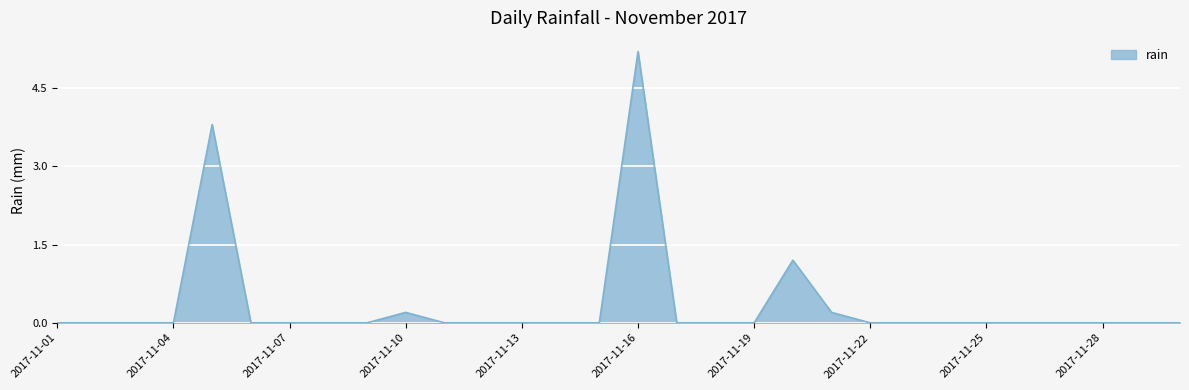

What is the difference between the maximum and minimum values?

5.2